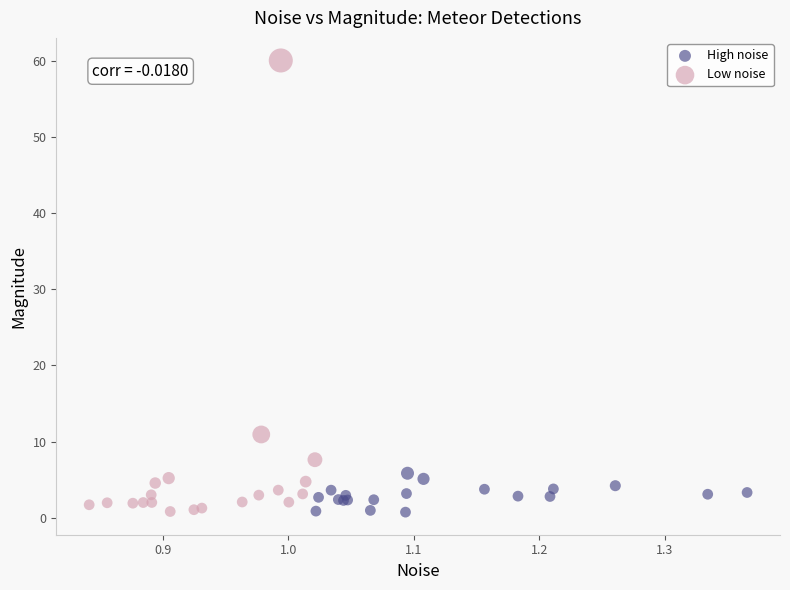

Which series has the widest spread of Y values?

Low noise